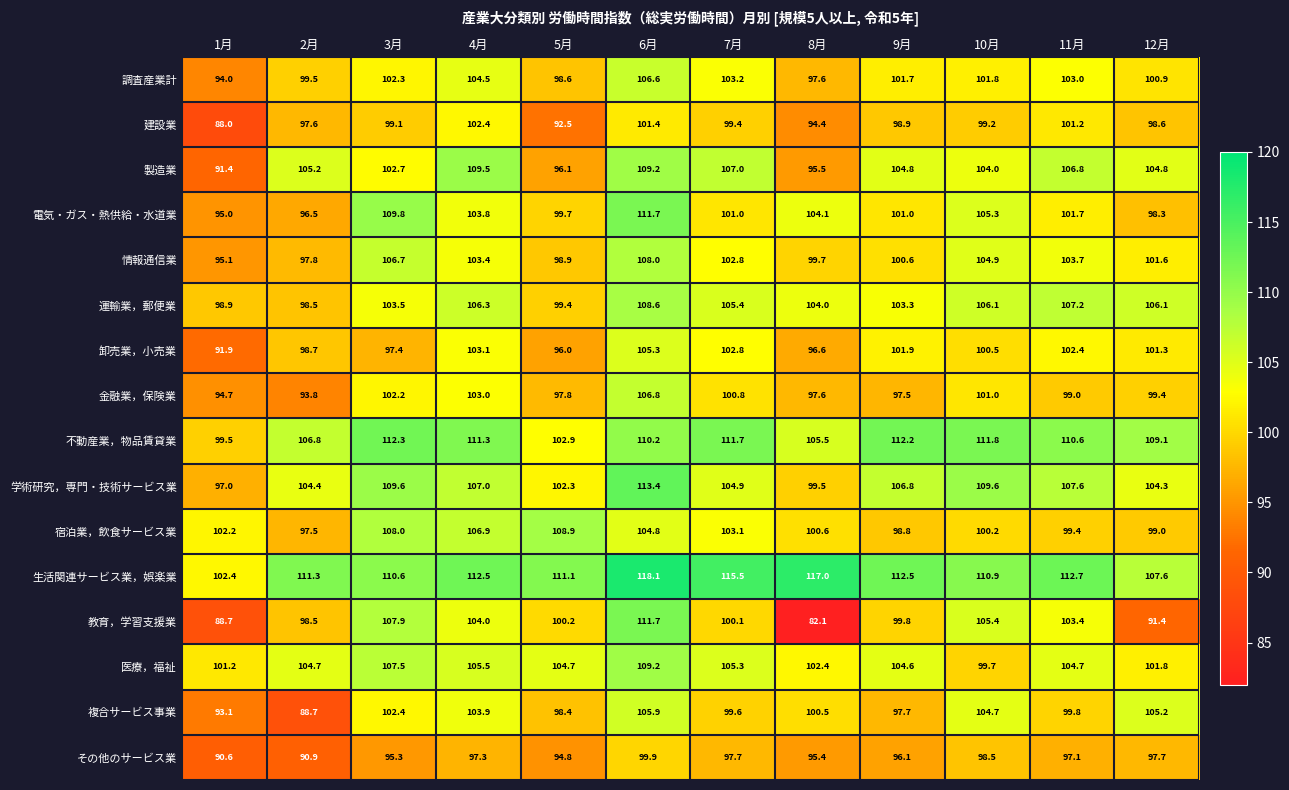

Which series has the widest spread of values?

教育，学習支援業